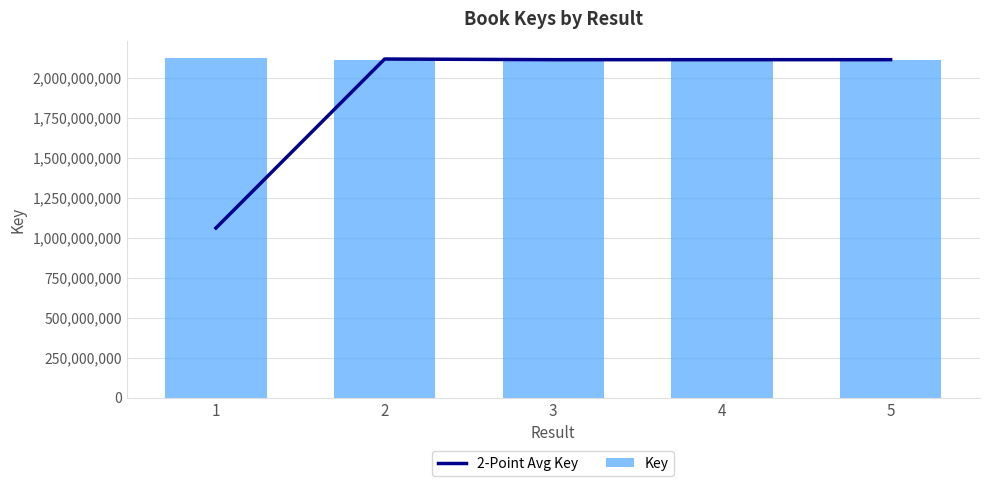

Reading right to left, transcribe all the data shown in this chart.

2-Point Avg Key: 2112012724.5	2112012739.5	2112015094.5	2116078992.5	1060091199.0
Key: 2112054572.0	2111970877.0	2112054602.0	2111975587.0	2120182398.0